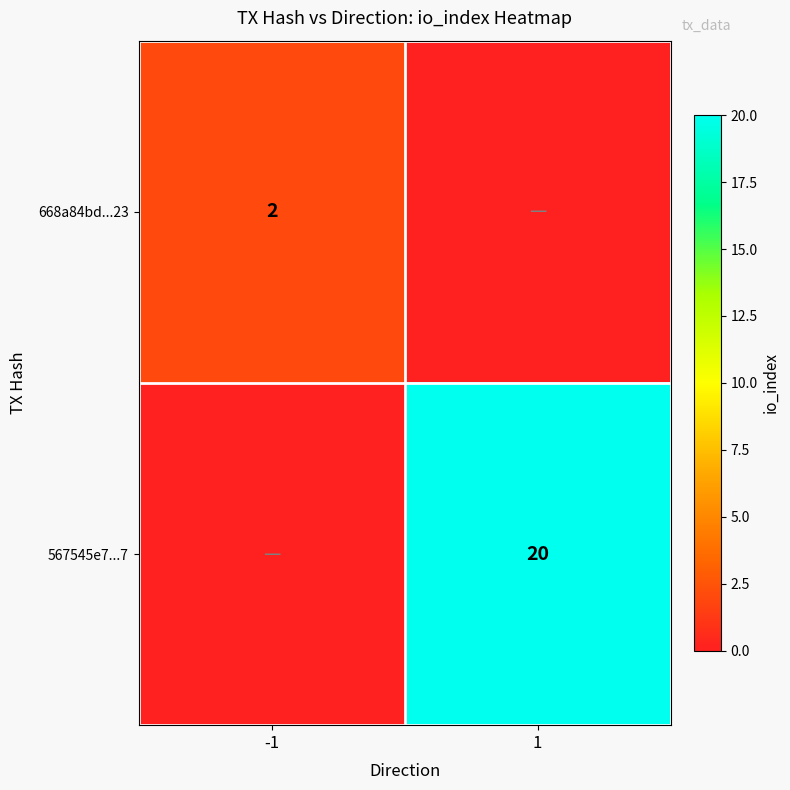

The value of 668a84bd...23 at -1 is 0. True or false?

False